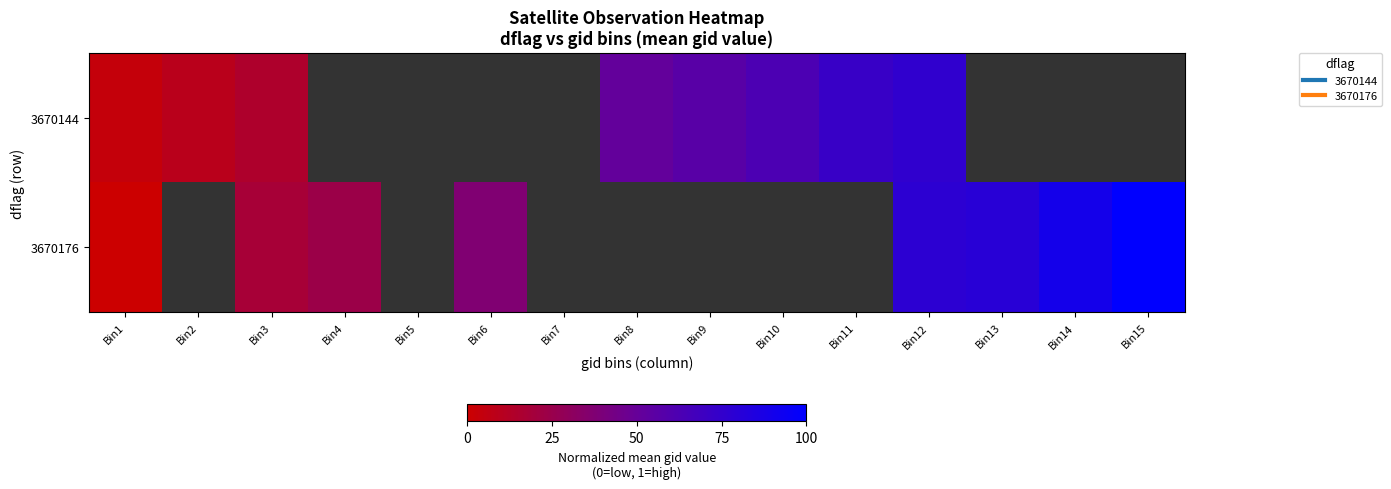

Which category has the lowest value in the 3670144 series?

Bin1